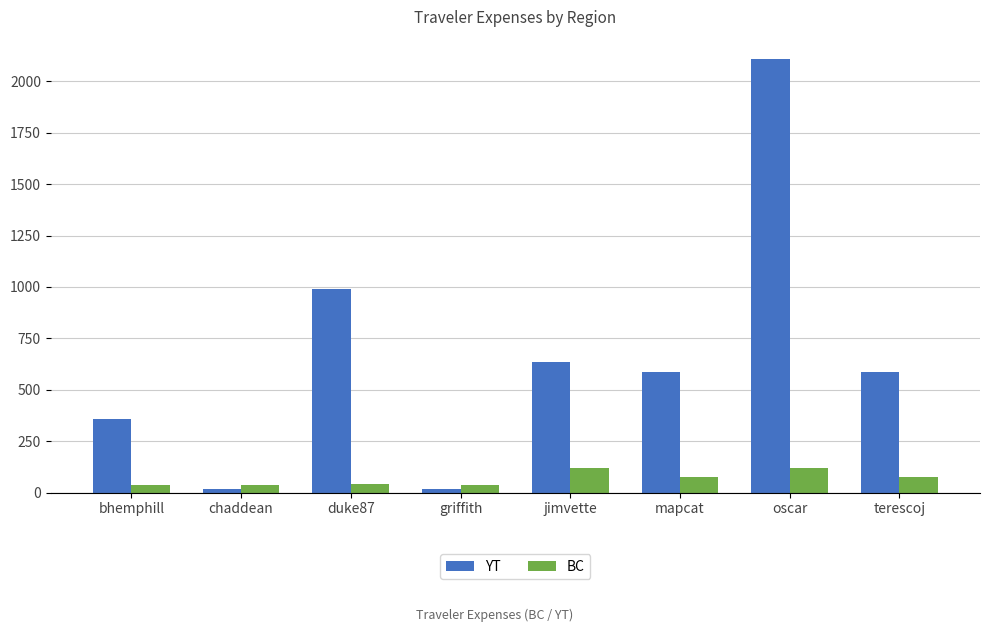

What position from the right is griffith?

5